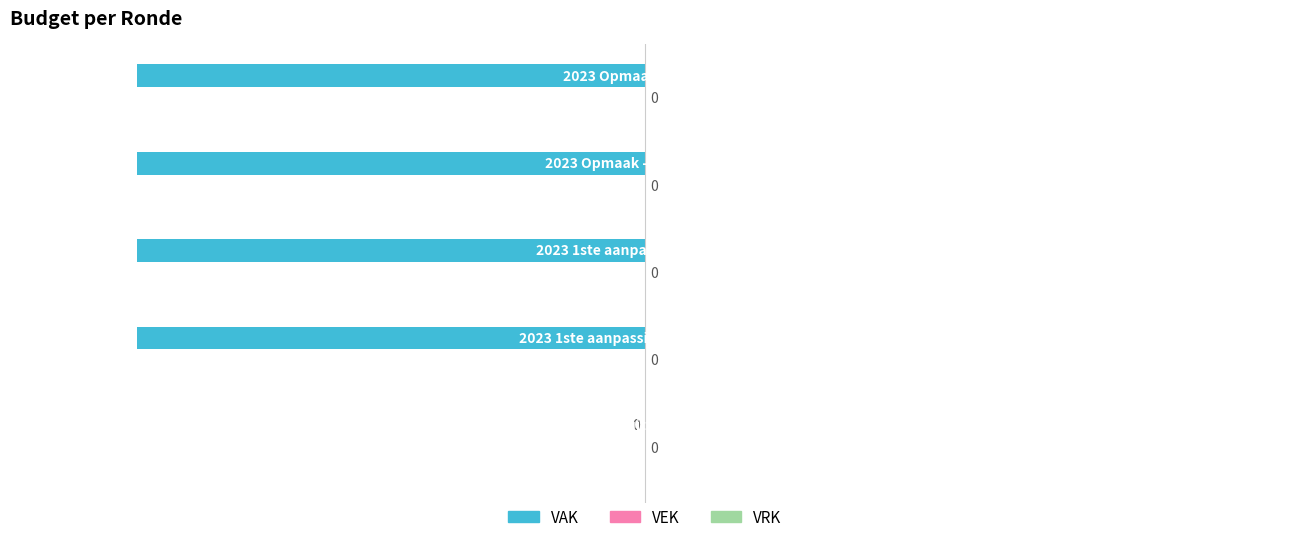

What is the sum of all values?

-380000